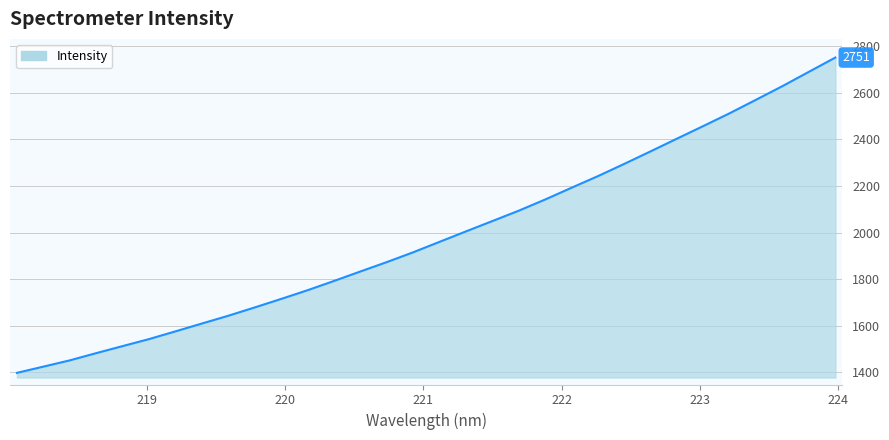

What is the sum of all values?

63549.3